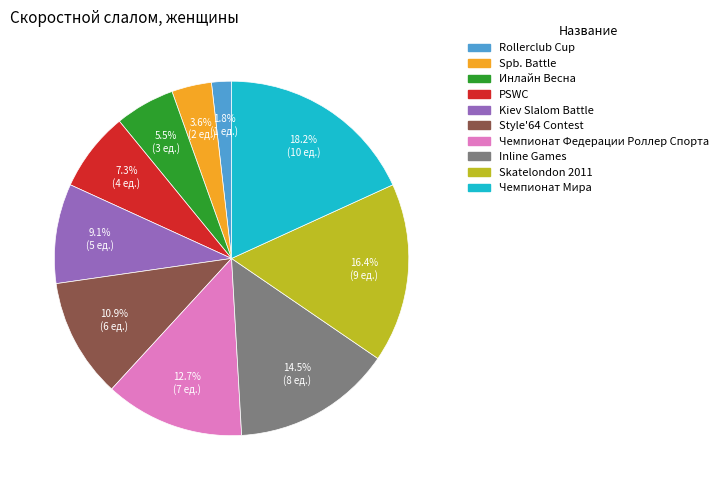

Which category has the smallest portion of the pie?

Rollerclub Cup